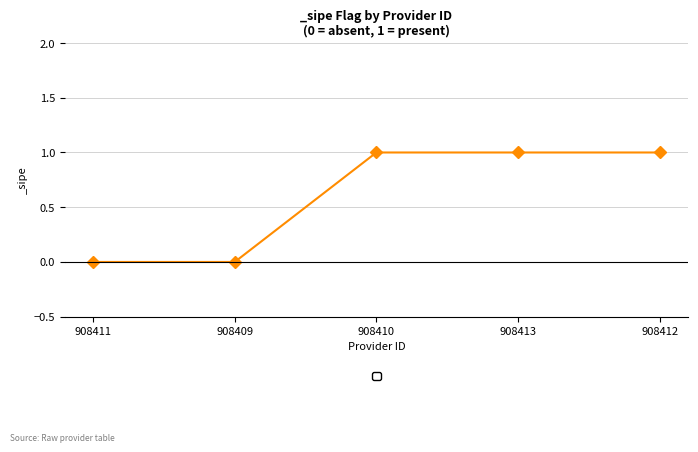

Reading left to right, what are all the values shown in this chart?

908411=0	908409=0	908410=1	908413=1	908412=1